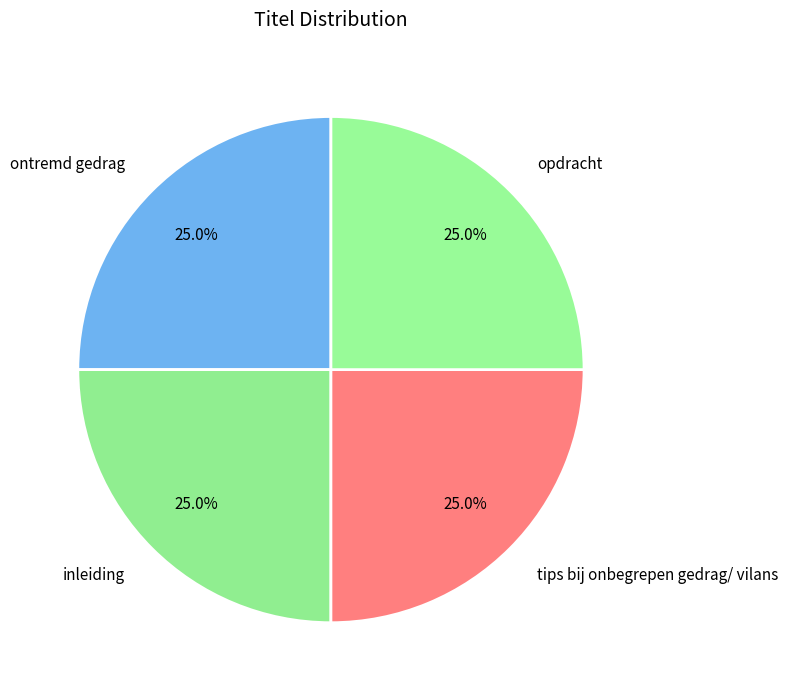

Is there a majority slice in this chart?

No